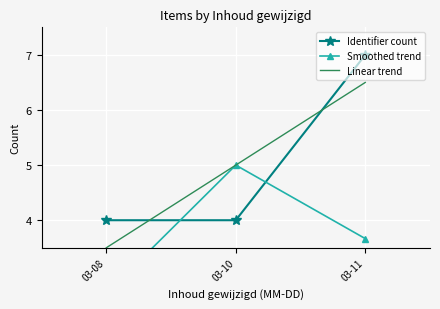

What is the spread (max minus min) of values at 03-11?

3.3